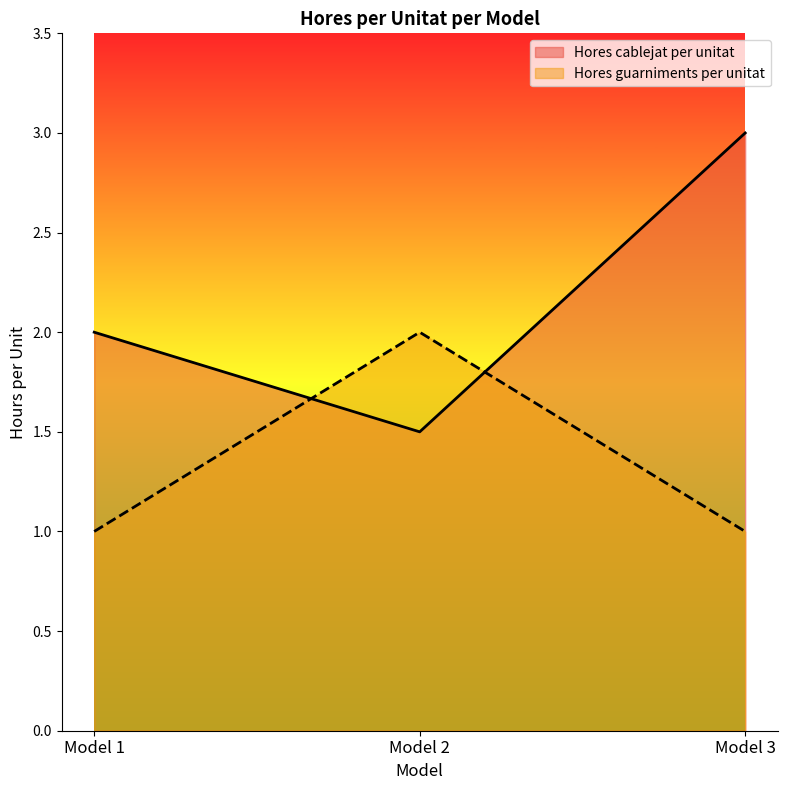

What is the value of the Hores guarniments per unitat point at the 2nd from the left?

2.0